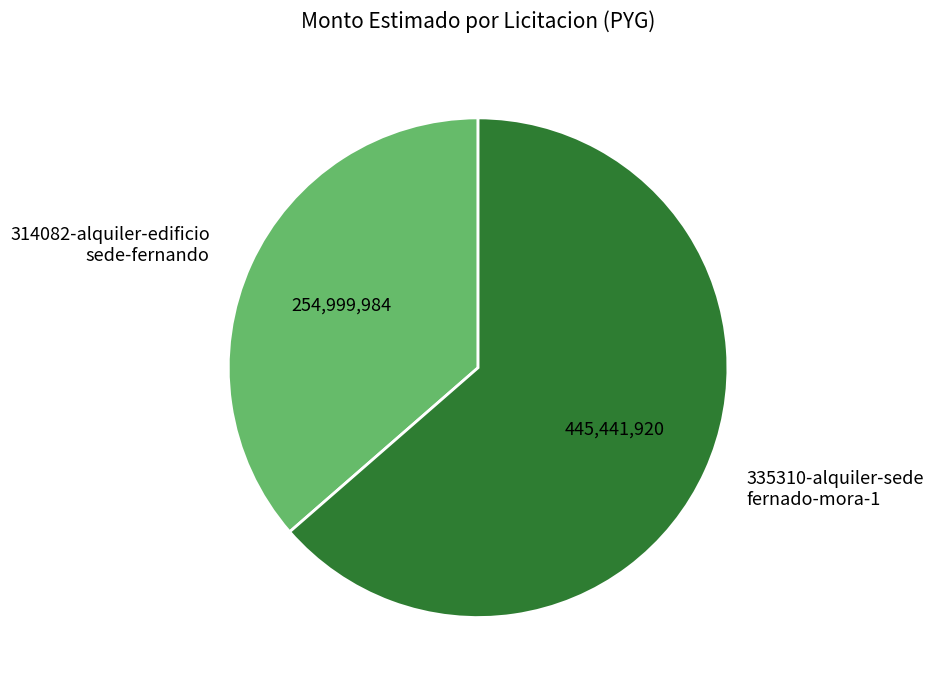

Which has a higher value, 335310-alquiler-sede fernado-mora-1 or 314082-alquiler-edificio sede-fernando?

335310-alquiler-sede fernado-mora-1